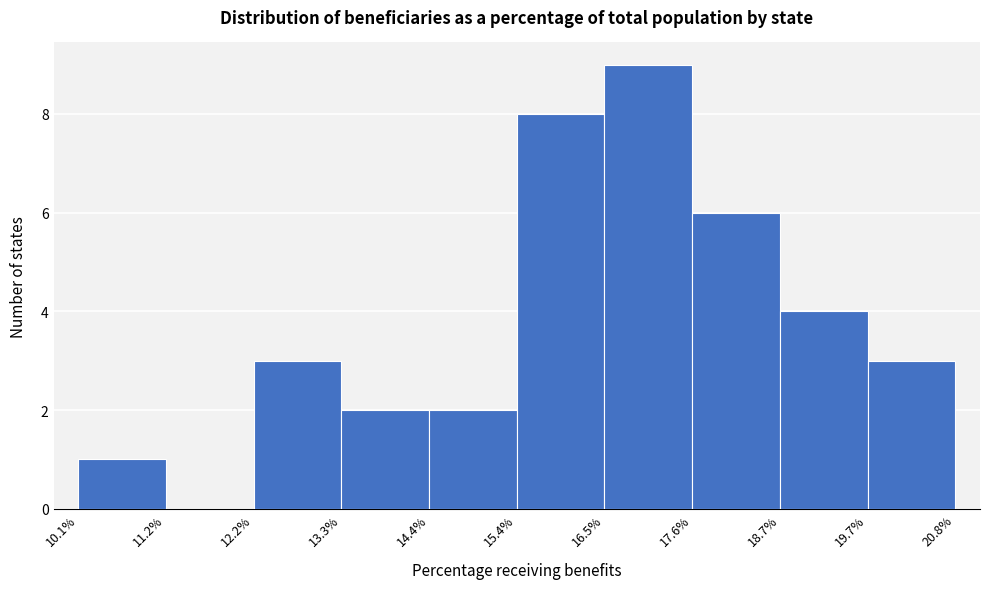

Reading left to right, transcribe this chart: for each bar, give the range it covers on the x-axis and its height. The values are not printed on the chart, so give them approximately, as read against the axis.

10.1% to 11.2%: 1
11.2% to 12.2%: 0
12.2% to 13.3%: 3
13.3% to 14.4%: 2
14.4% to 15.4%: 2
15.4% to 16.5%: 8
16.5% to 17.6%: 9
17.6% to 18.7%: 6
18.7% to 19.7%: 4
19.7% to 20.8%: 3